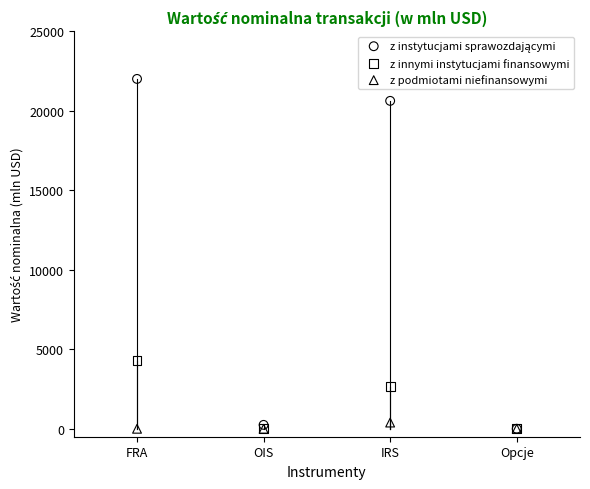

In the z innymi instytucjami finansowymi series, what Y value is closest to 2141?

2657.4